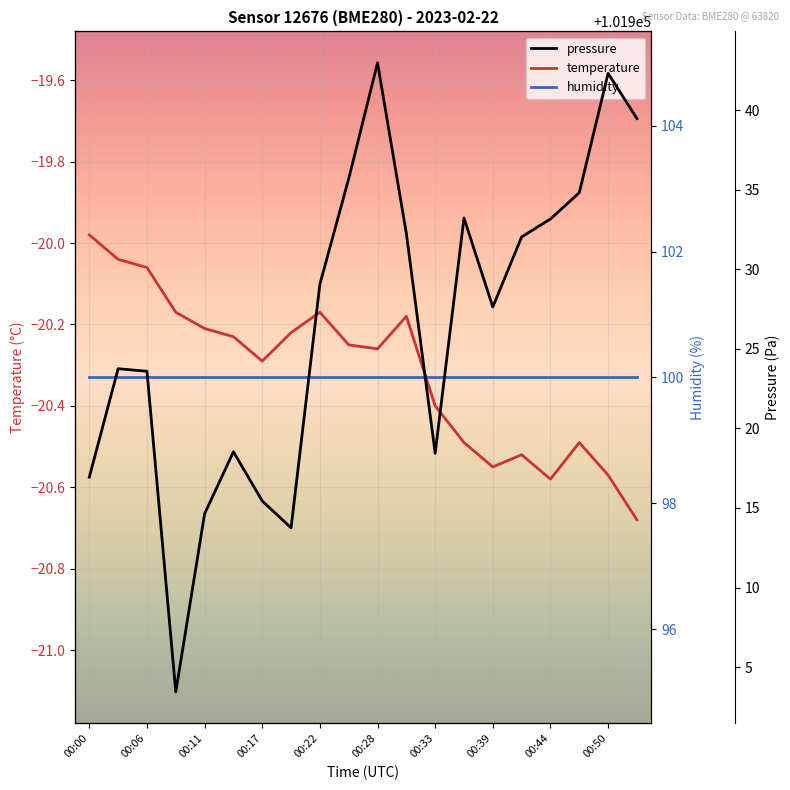

Where is the first local maximum for temperature?

00:22